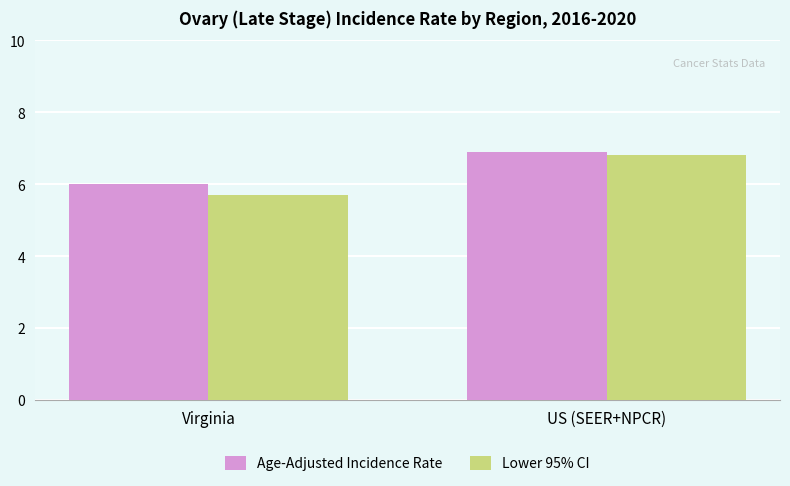

Reading left to right, list all the values displayed in this chart.

Age-Adjusted Incidence Rate: Virginia=6.0	US (SEER+NPCR)=6.9
Lower 95% CI: Virginia=5.7	US (SEER+NPCR)=6.8